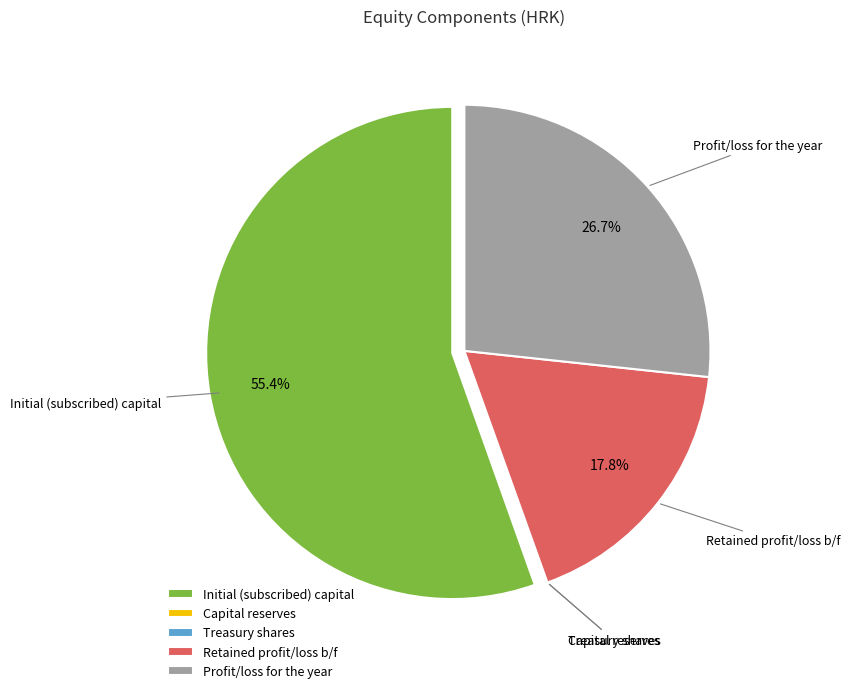

What is the total percentage of Retained profit/loss b/f and Initial (subscribed) capital?

73.3%